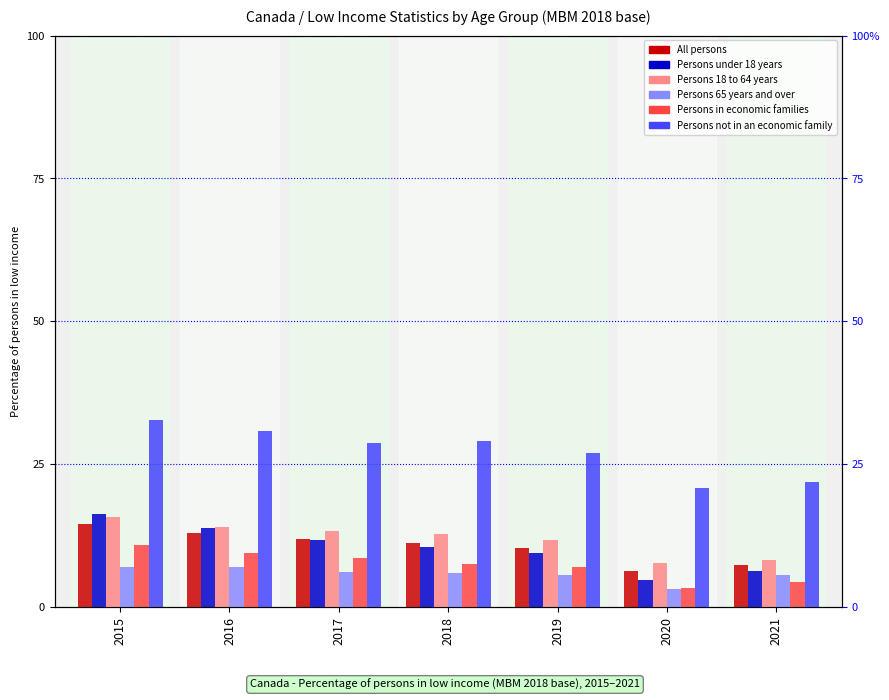

What is the value of the All persons bar at the 7th from the left?

7.4